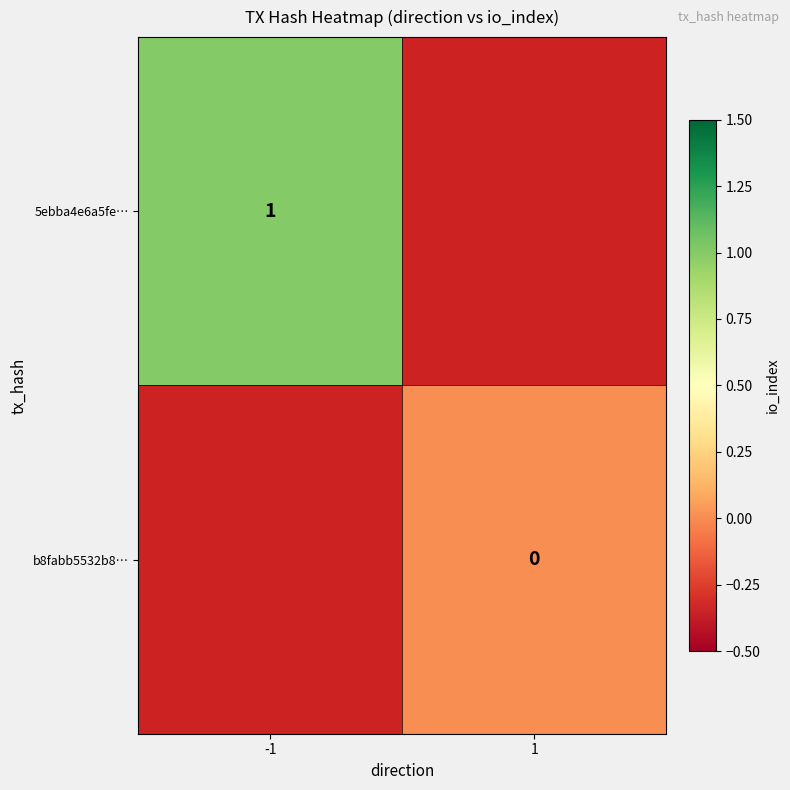

At how many categories does at least one series exceed 0?

1